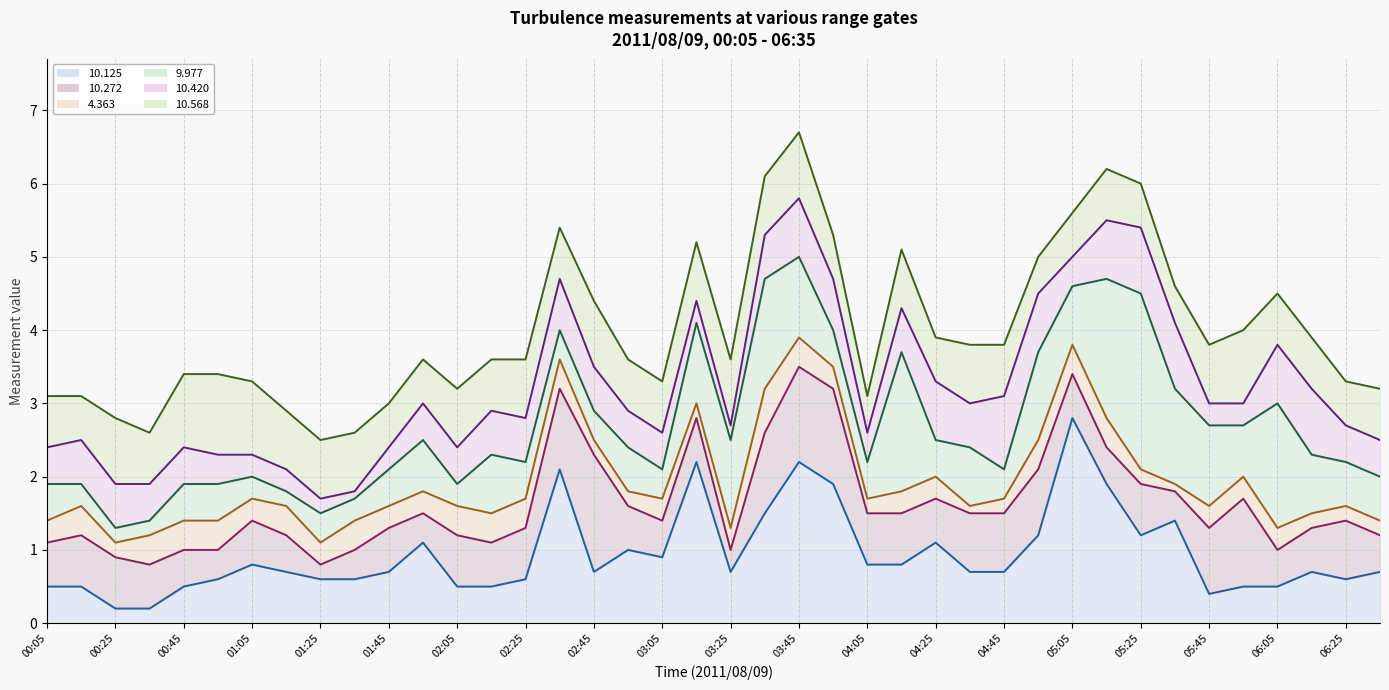

Which series changed the most between 04:25 and 39?

 10.420 (line)